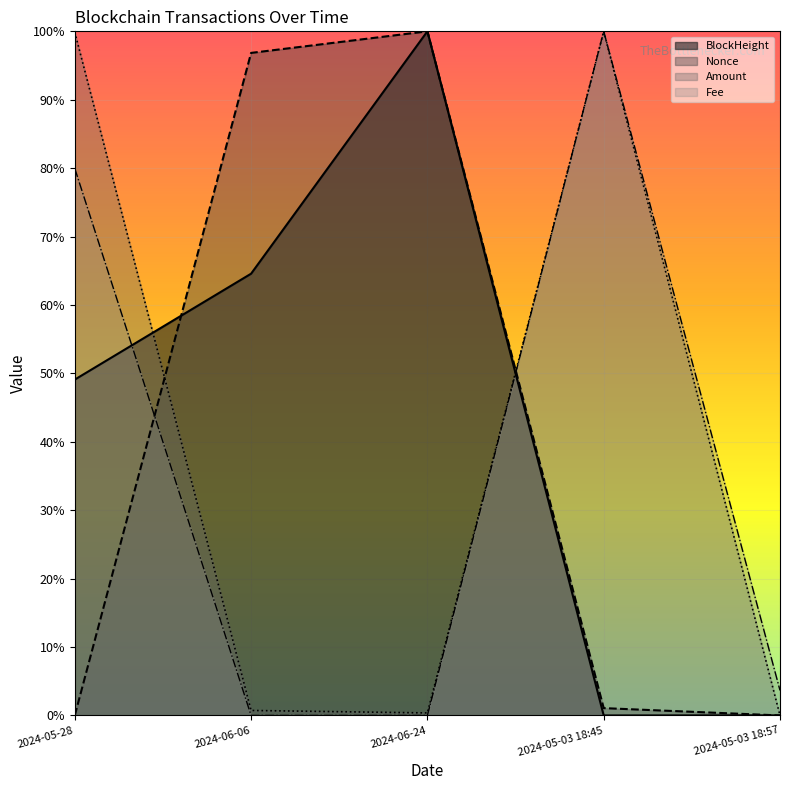

What are all the series names shown in the legend?

BlockHeight, Nonce, Amount, Fee